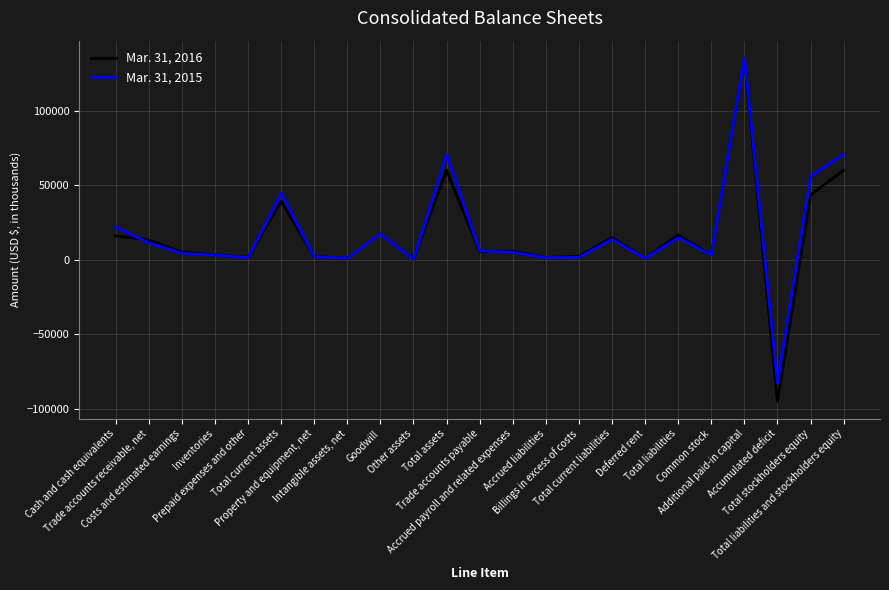

What is the maximum value for Mar. 31, 2015?

135572